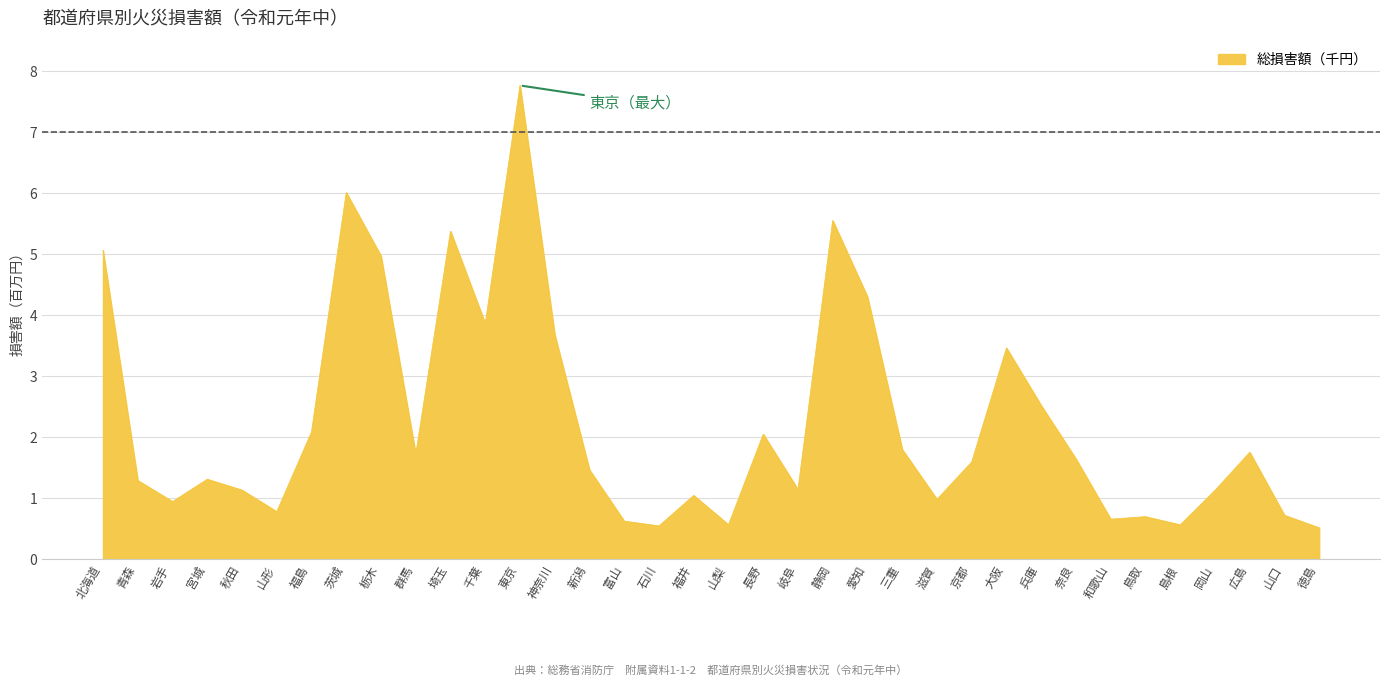

Reading left to right, list all the values displayed in this chart.

5055106	1285299	939361	1305271	1127585	773875	2080009	6002784	4962989	1714220	5369618	3855441	7757184	3673198	1458575	618466	540233	1040114	559622	2042718	1136823	5543844	4292689	1793061	975716	1590203	3456434	2511689	1637926	650549	691975	557773	1122670	1747284	714421	509151